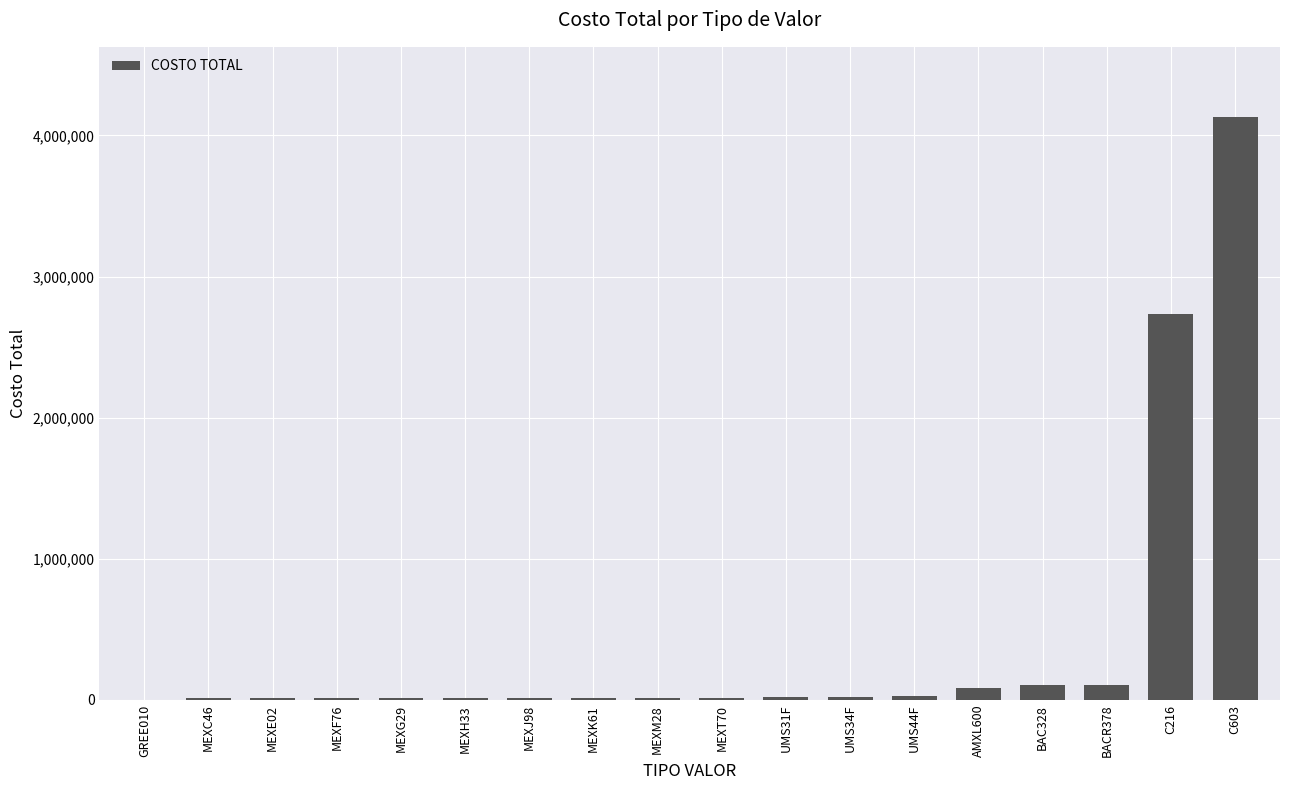

The value at C216 is 3874295.9. True or false?

False